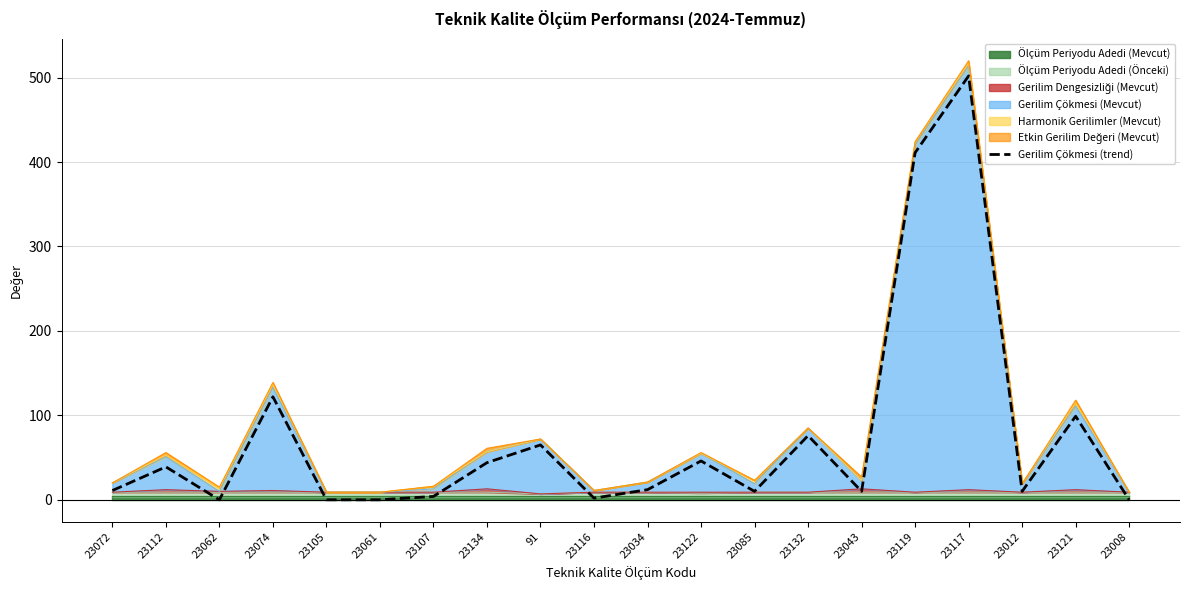

At which label is the value closest to 251?

23074